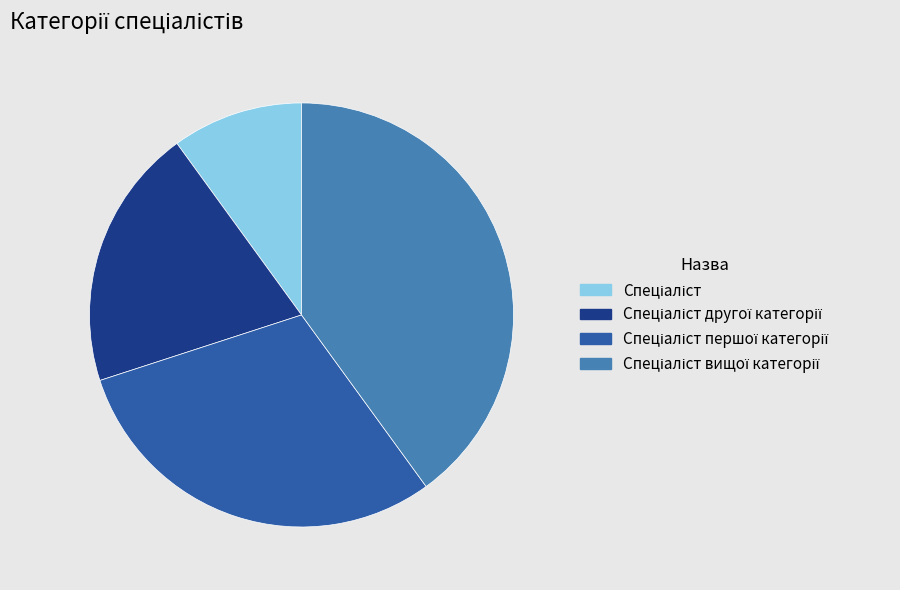

Is there a majority slice in this chart?

No